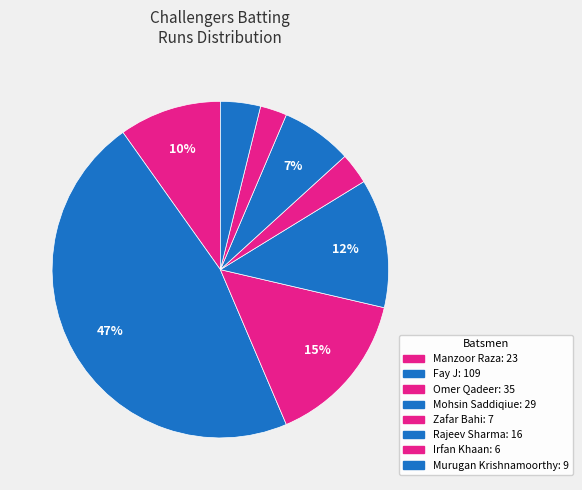

How many segments does this pie chart have?

8